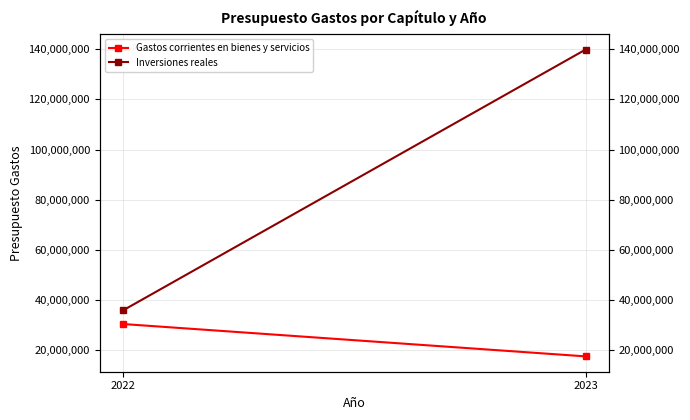

Reading right to left, extract all data points from this chart.

Gastos corrientes en bienes y servicios: 2023=17550240	2022=30451450
Inversiones reales: 2023=139849760	2022=35858550